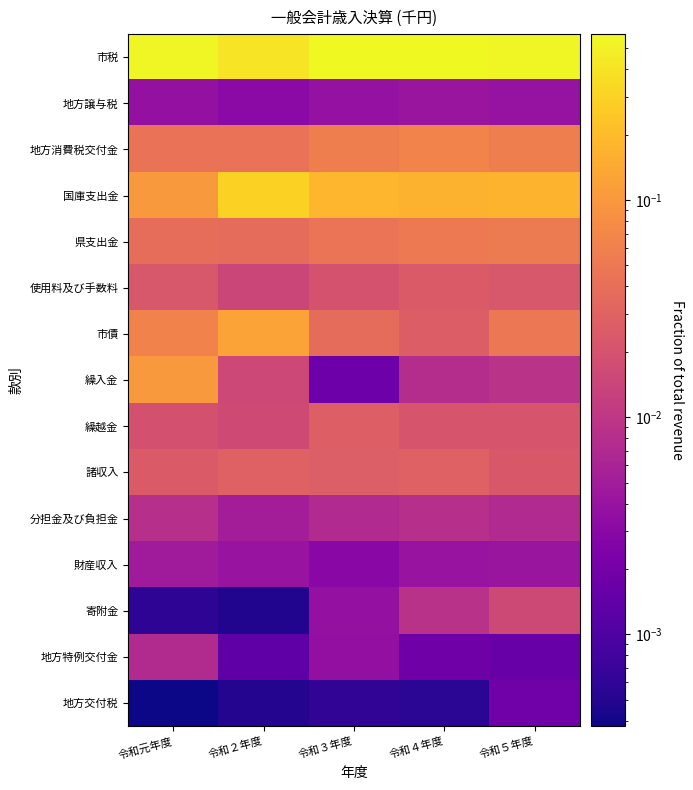

At which category does the chart reach its peak across all series?

令和４年度